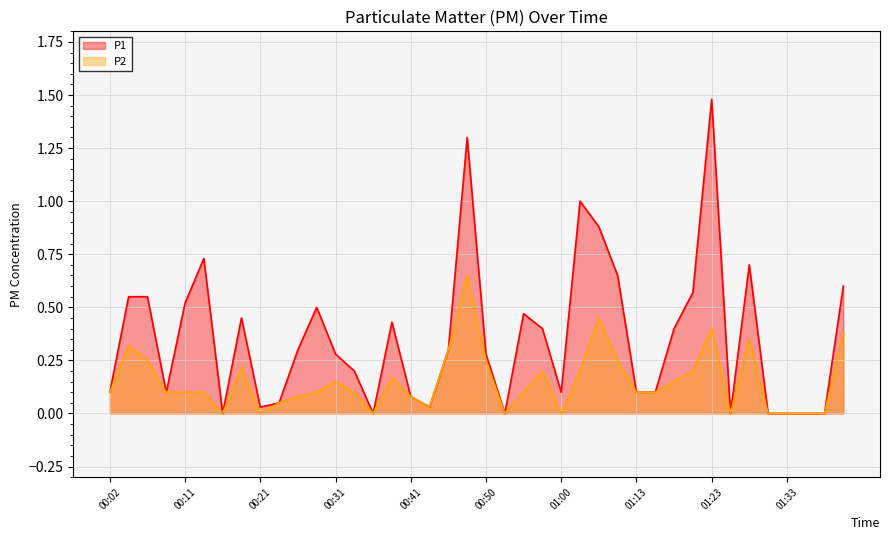

Reading left to right, what are all the values shown in this chart?

P1: 00:02=0.1	00:04=0.6	00:07=0.6	00:09=0.1	00:11=0.5	00:14=0.7	00:16=0.0	00:19=0.5	00:21=0.0	00:23=0.1	00:26=0.3	00:28=0.5	00:31=0.3	00:33=0.2	00:36=0.0	00:38=0.4	00:41=0.1	00:43=0.0	00:45=0.3	00:48=1.3	00:50=0.3	00:53=0.0	00:55=0.5	00:58=0.4	01:00=0.1	01:02=1.0	01:05=0.9	01:07=0.7	01:13=0.1	01:15=0.1	01:18=0.4	01:21=0.6	01:23=1.5	01:26=0.0	01:28=0.7	01:31=0.0	01:33=0.0	01:36=0.0	01:38=0.0	01:41=0.6
P2: 00:02=0.1	00:04=0.3	00:07=0.2	00:09=0.1	00:11=0.1	00:14=0.1	00:16=0.0	00:19=0.2	00:21=0.0	00:23=0.1	00:26=0.1	00:28=0.1	00:31=0.1	00:33=0.1	00:36=0.0	00:38=0.2	00:41=0.1	00:43=0.0	00:45=0.3	00:48=0.7	00:50=0.2	00:53=0.0	00:55=0.1	00:58=0.2	01:00=0.0	01:02=0.2	01:05=0.5	01:07=0.2	01:13=0.1	01:15=0.1	01:18=0.1	01:21=0.2	01:23=0.4	01:26=0.0	01:28=0.3	01:31=0.0	01:33=0.0	01:36=0.0	01:38=0.0	01:41=0.4